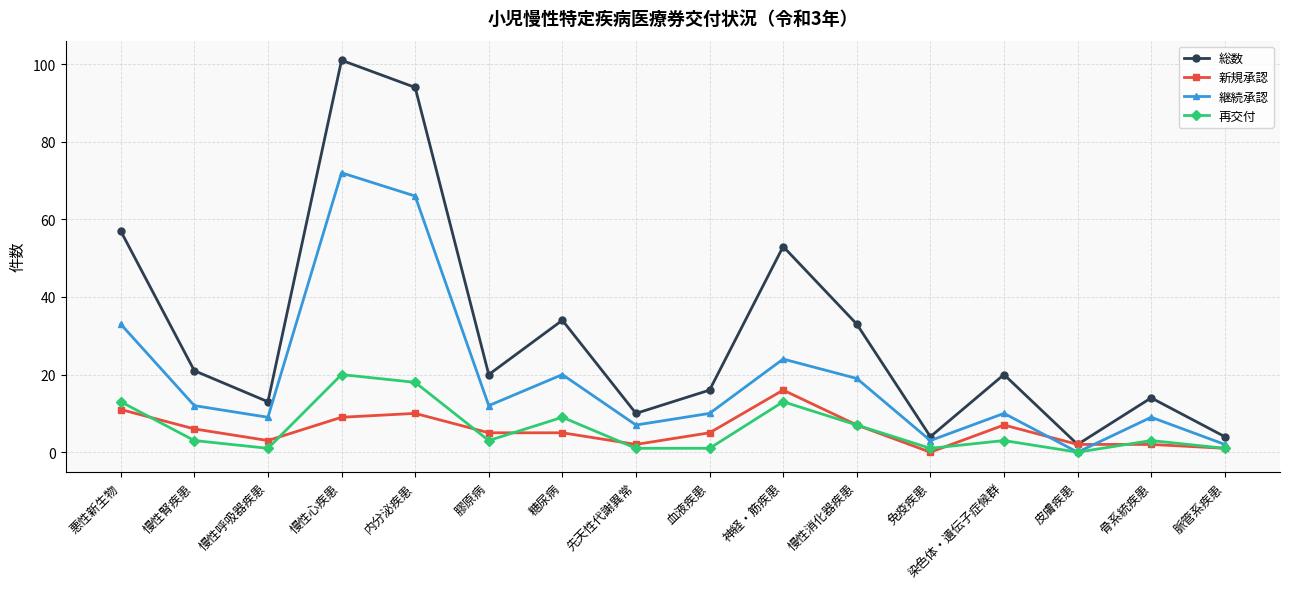

How many lines are shown in the chart?

4